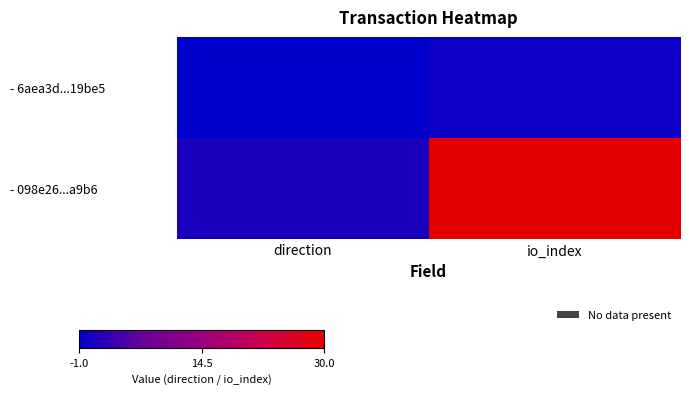

Count the number of data series in this chart.

2